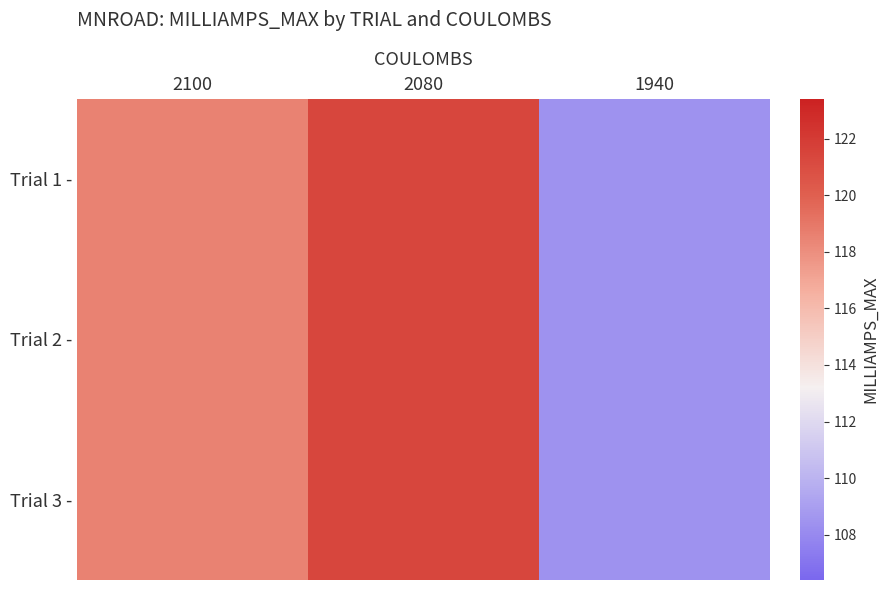

Count the number of data series in this chart.

3